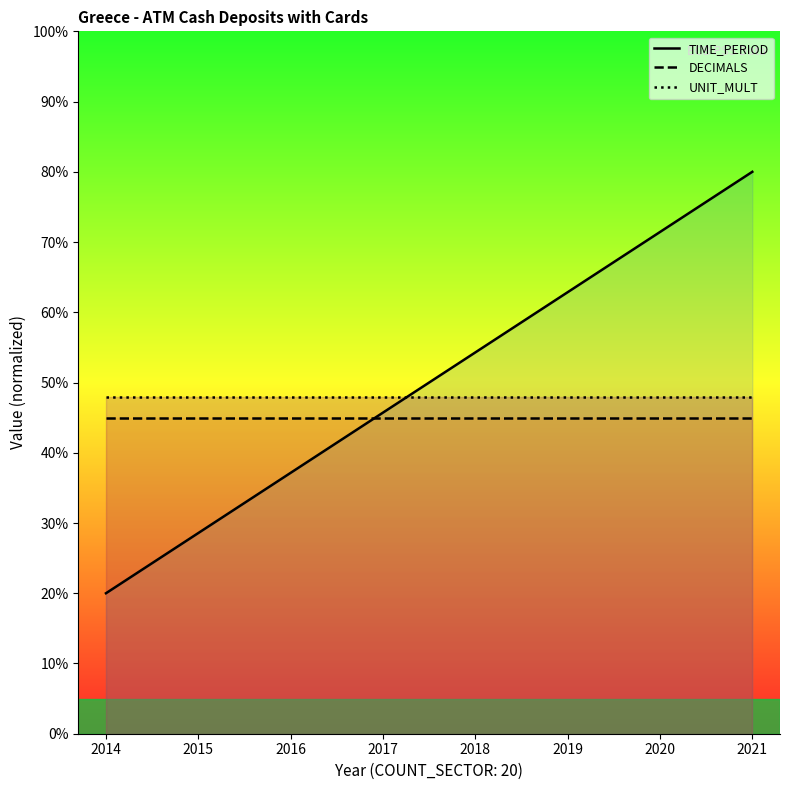

Which series ends up on top after the final intersection of TIME_PERIOD and UNIT_MULT?

TIME_PERIOD